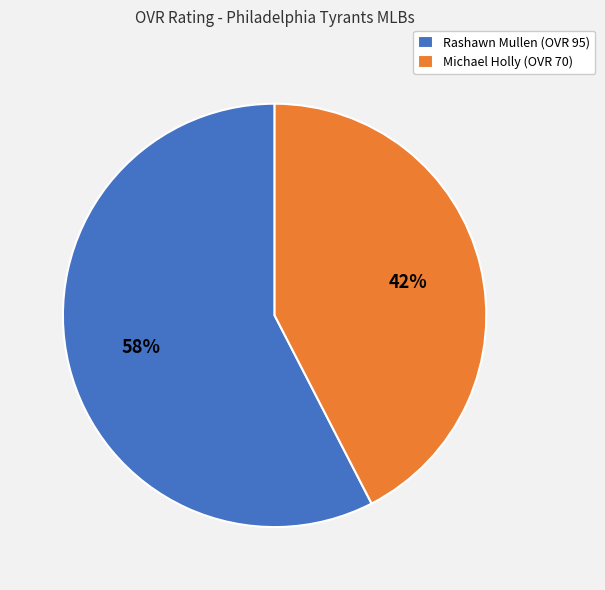

Which slice is the largest?

Rashawn Mullen